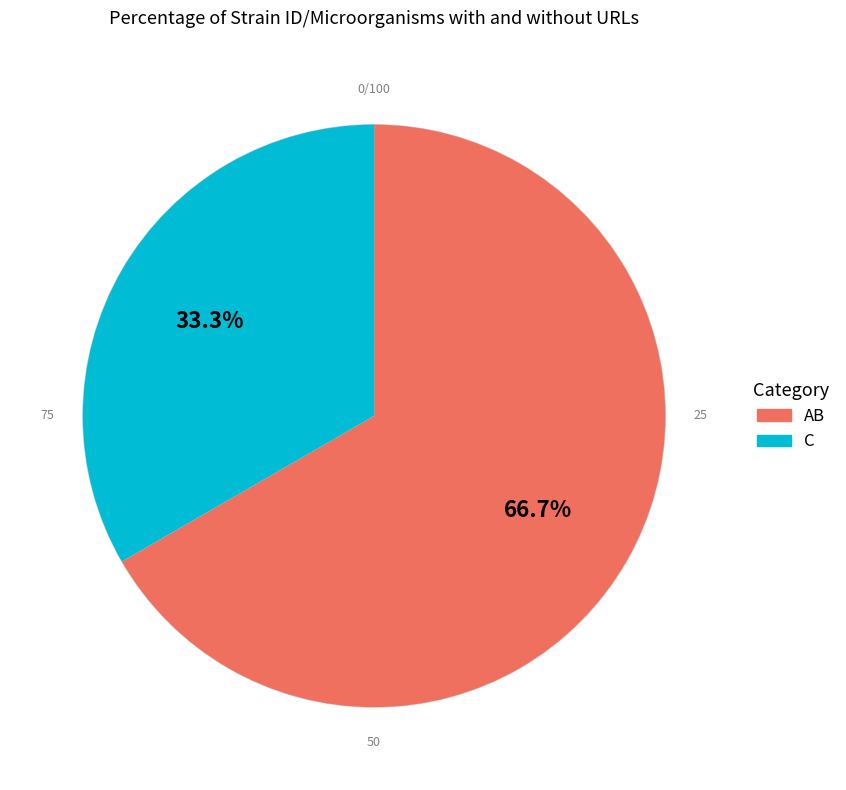

To the nearest percent, what is the difference between the largest and smallest slice percentages?

33%